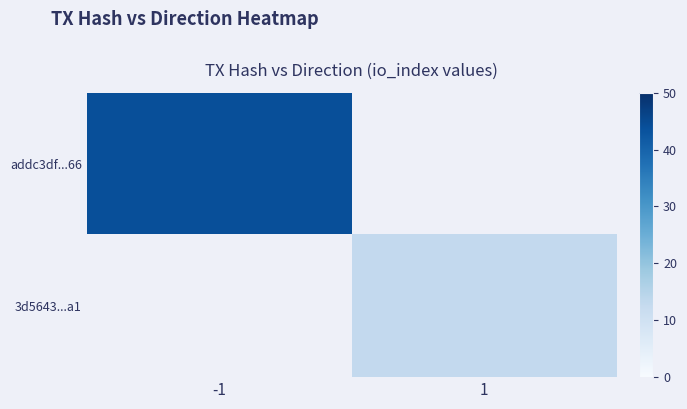

Which category has the lowest value in the 3d5643...a1 series?

-1